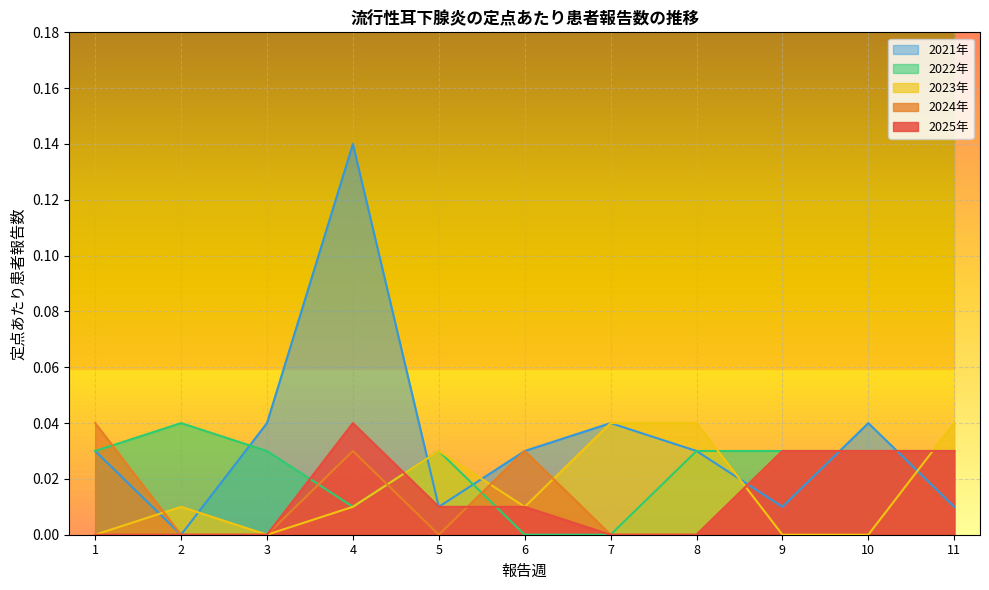

Between which two adjacent categories do 2025年 and 2022年 first intersect?

3 and 4